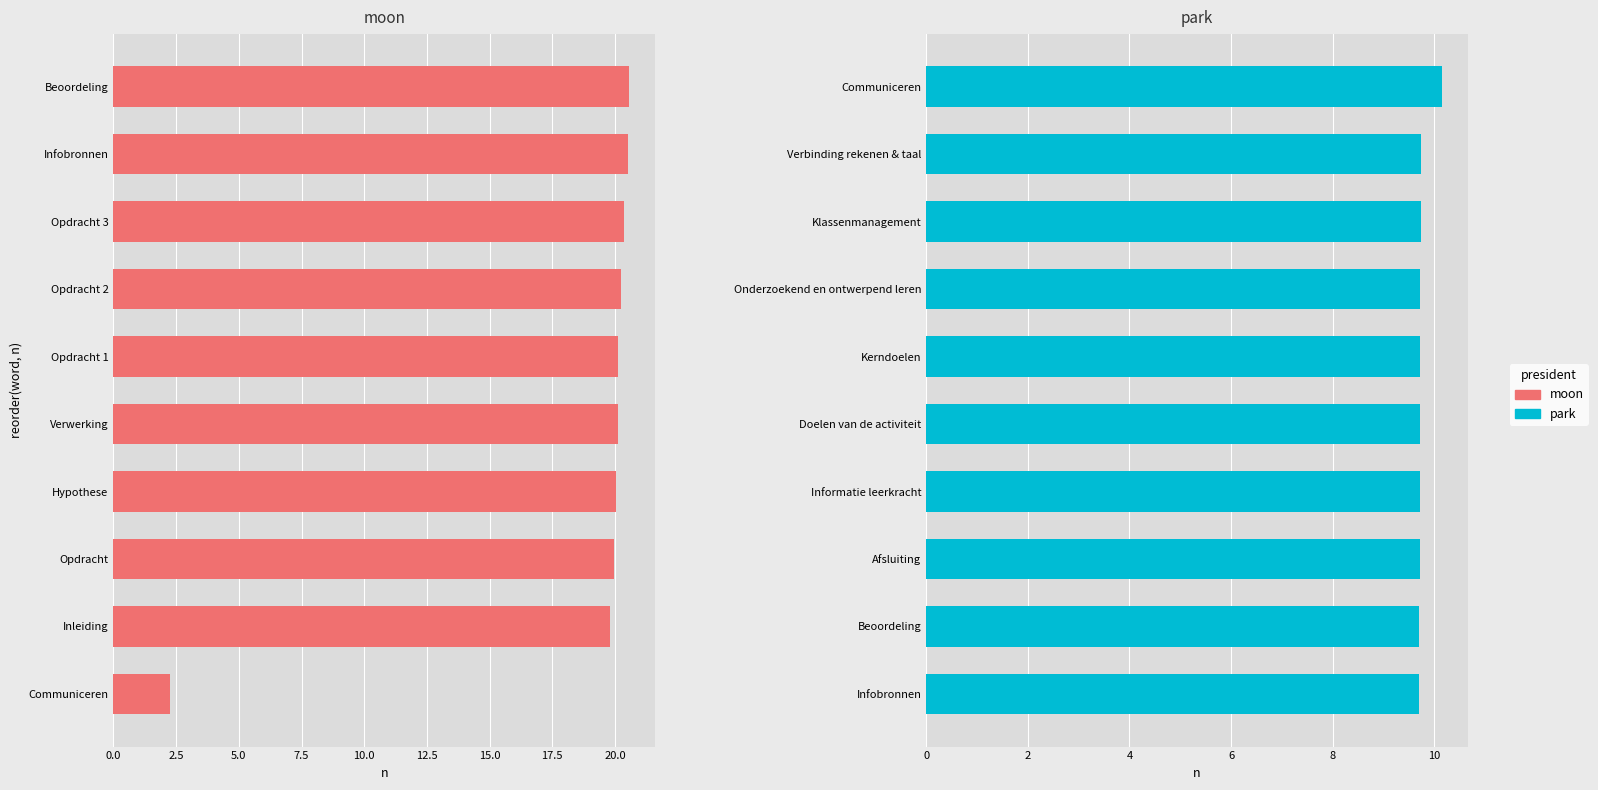

What is the difference between the highest and lowest values at 2.5?

10.8